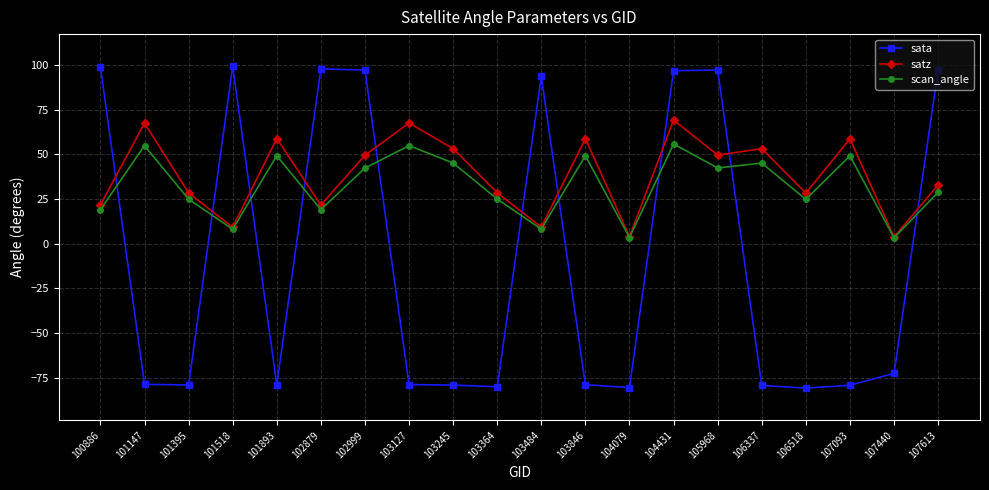

What is the spread (max minus min) of values at 103364?

108.5